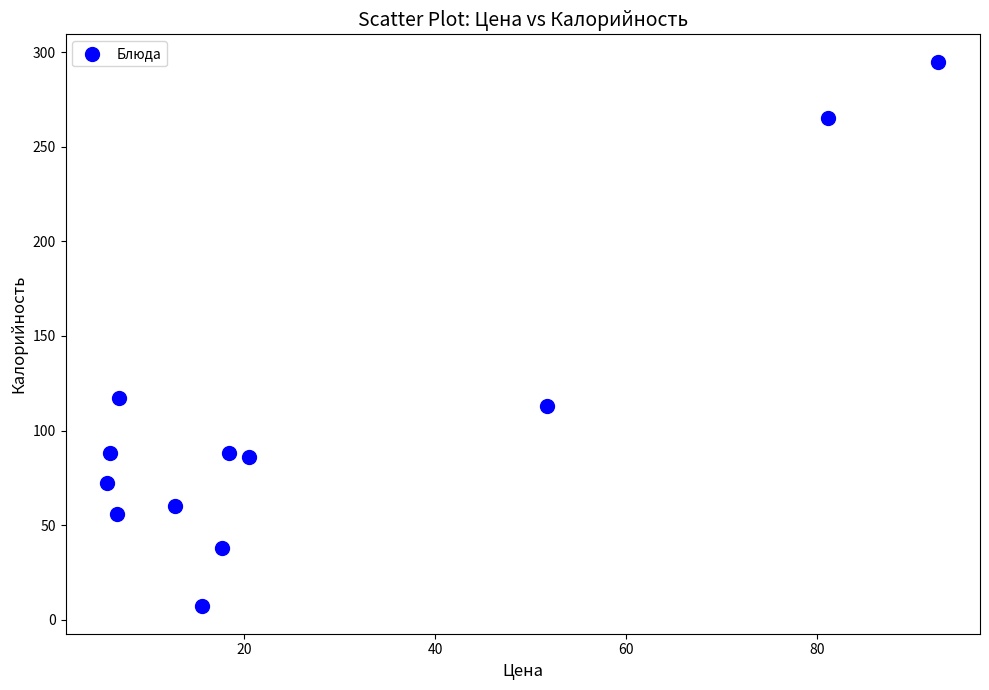

What Y value in the scatter plot is closest to 151?

117